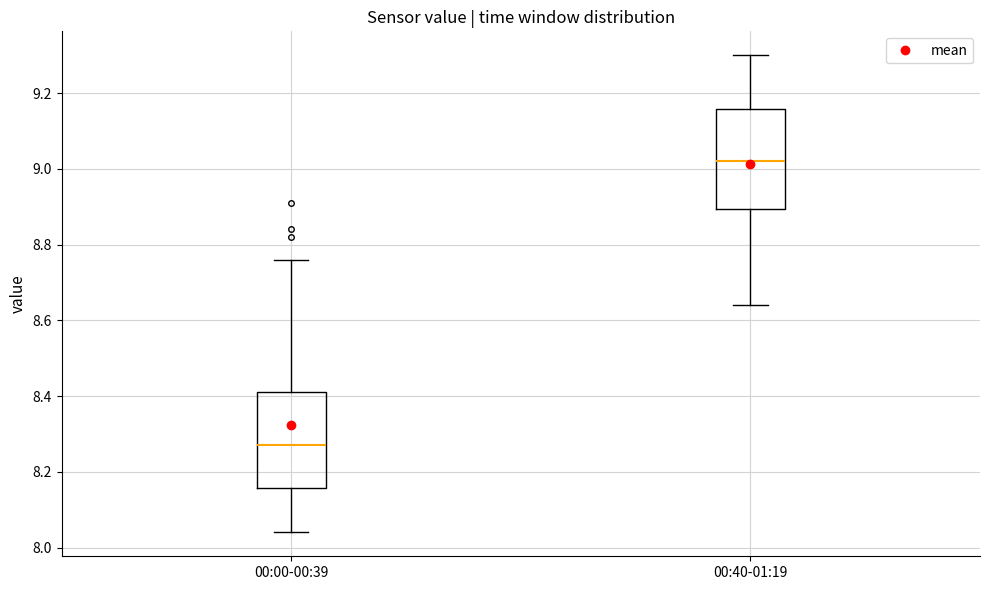

Reading left to right, transcribe this box plot: for each box, give where its median line is, the range the box spans, and where its two whiskers end, as read against the y-axis. The values are not printed on the chart, so give them approximately, as read against the axis.

00:00-00:39: median 8.28, box 8.16 to 8.42, whiskers 8.04 to 8.76
00:40-01:19: median 9.02, box 8.90 to 9.16, whiskers 8.64 to 9.30